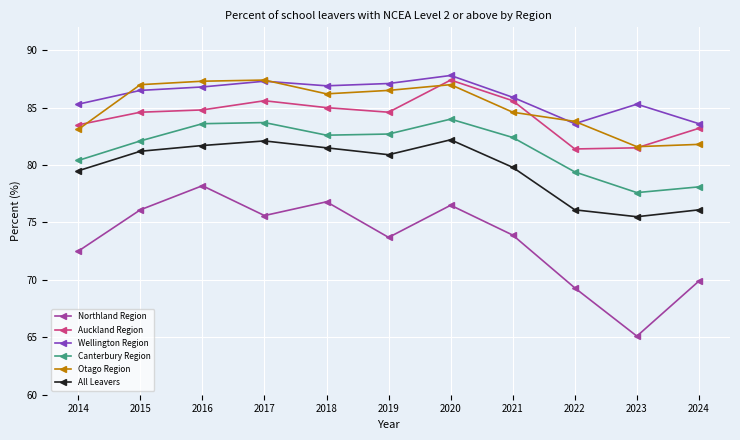

Is it true that All Leavers equals 50.3 at 2020?

False